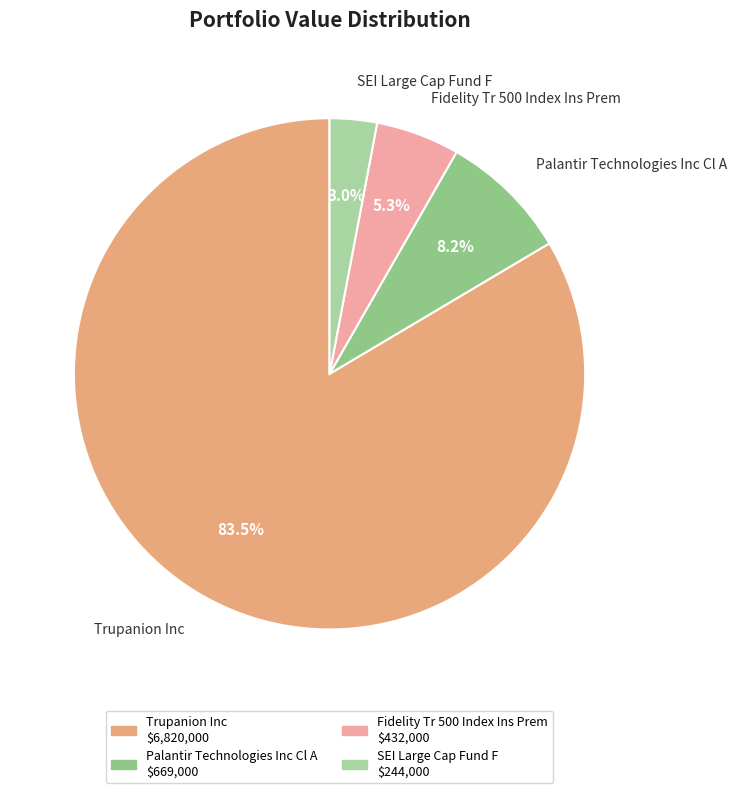

The Palantir Technologies Inc Cl A slice represents 8% of the pie. True or false?

True